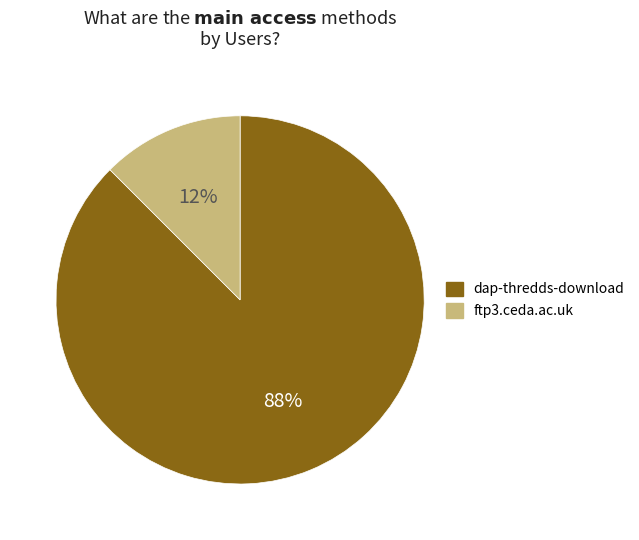

Approximately how many times larger is the value at ftp3.ceda.ac.uk compared to dap-thredds-download?

0.1